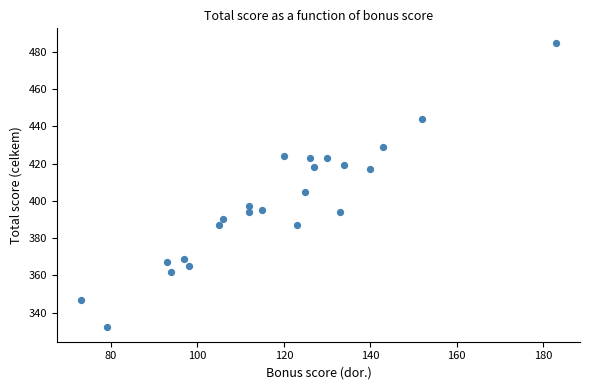

What Y value in the scatter plot is closest to 408?

405